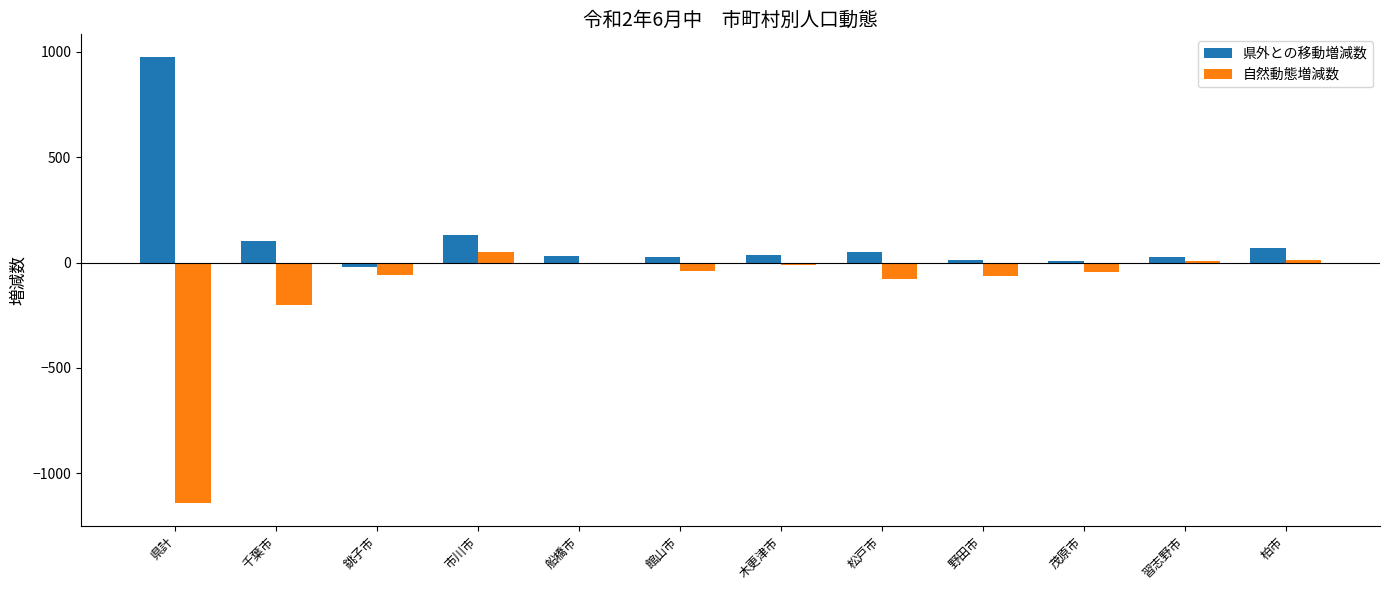

What is the sum of all 自然動態増減数 values?

-1576